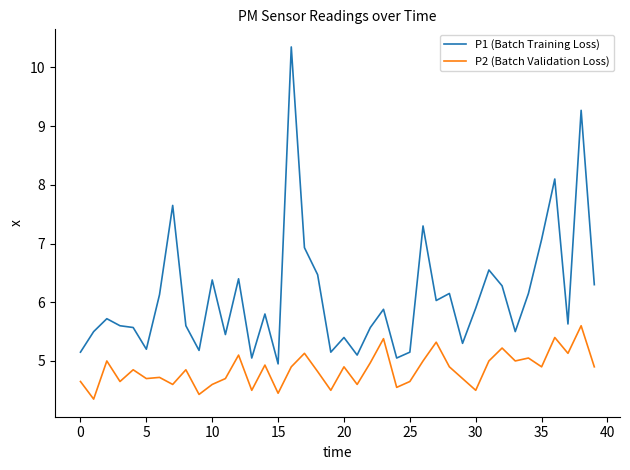

What is the difference between the maximum and minimum values in the P1 (Batch Training Loss) series?

5.4